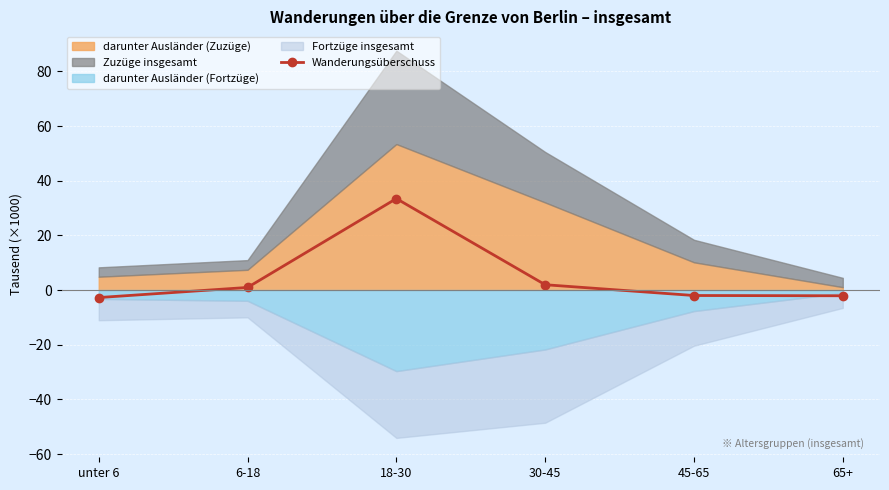

The chart shows a value of 1.9 at 30-45. True or false?

True